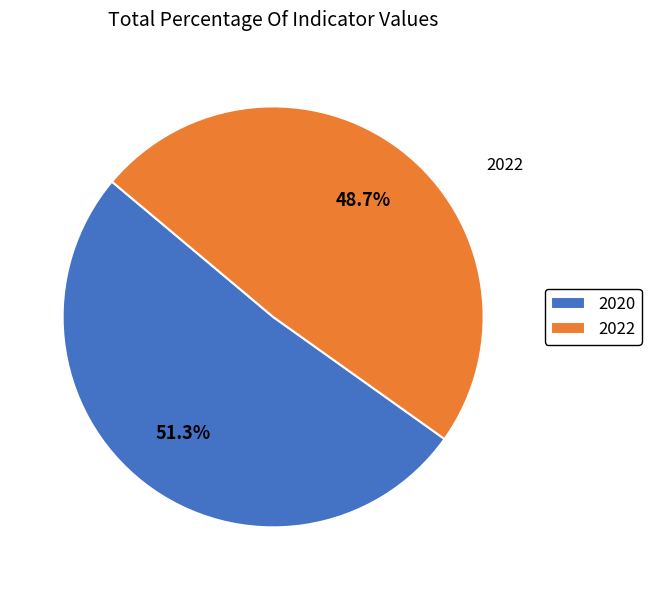

Which has a higher value, 2020 or 2022?

2020